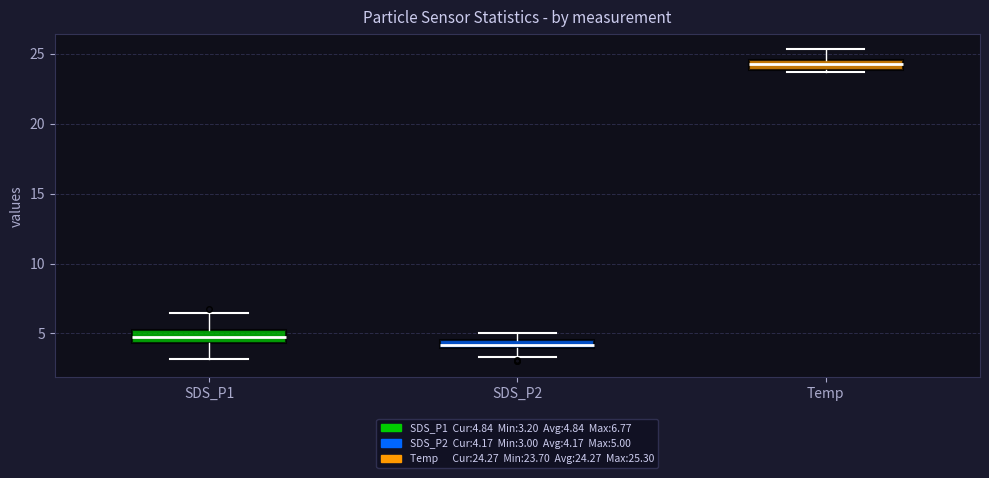

Where does the lower whisker of the box for SDS_P1 end on the y-axis? The values are not printed on the chart, so give them approximately, as read against the axis.

3.0